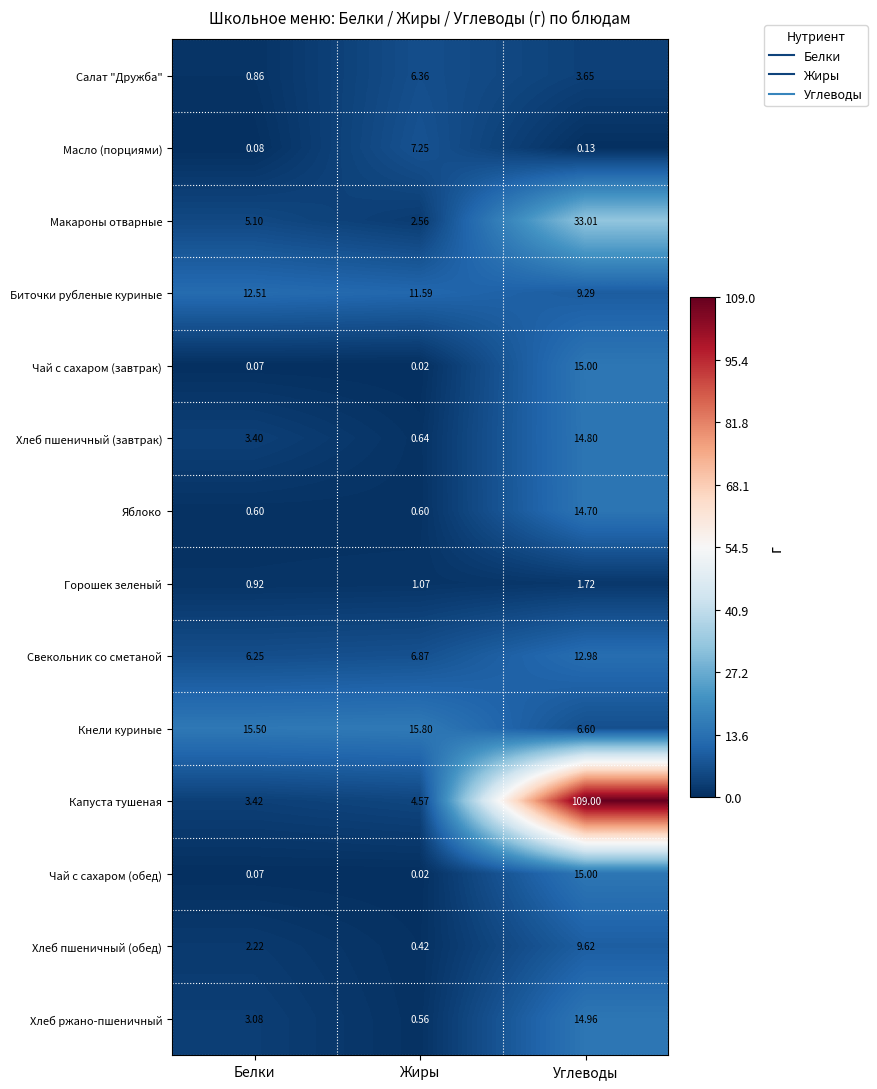

List the labels in order of Салат "Дружба" value, smallest first.

Белки, Углеводы, Жиры